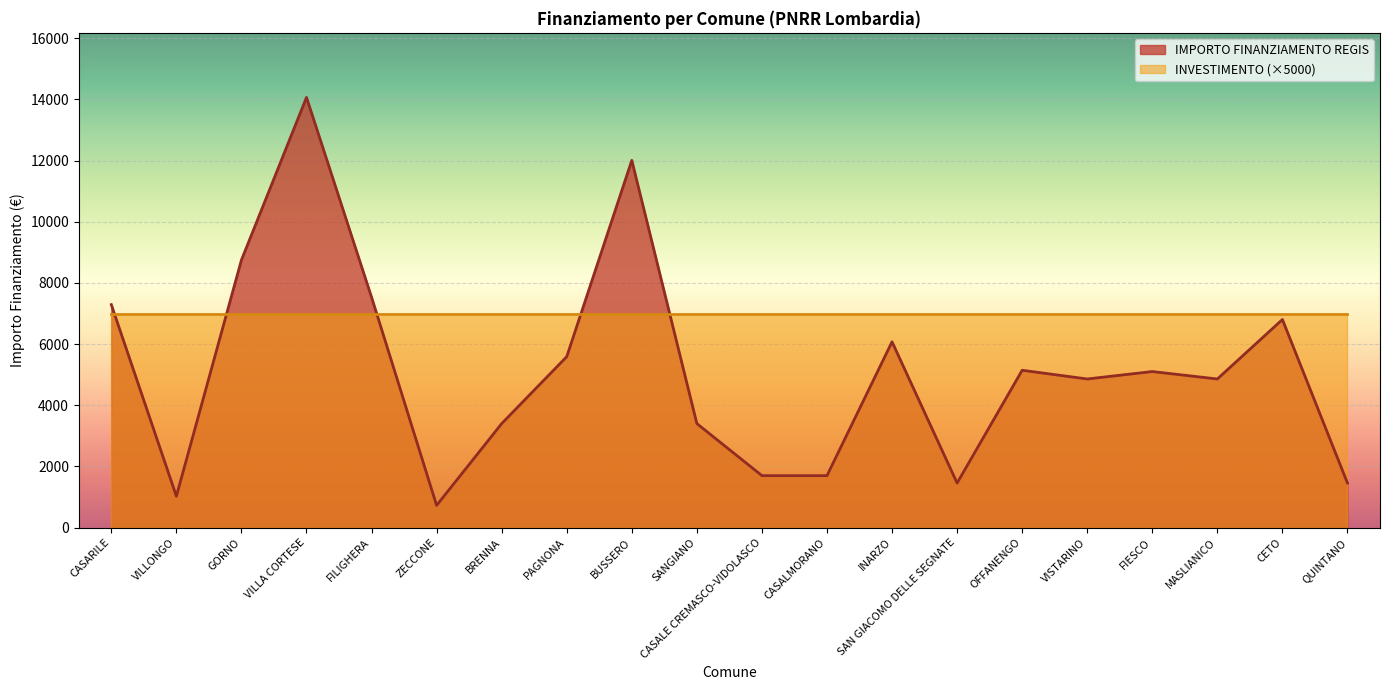

Is it true that the value at CASALMORANO is 3002?

False